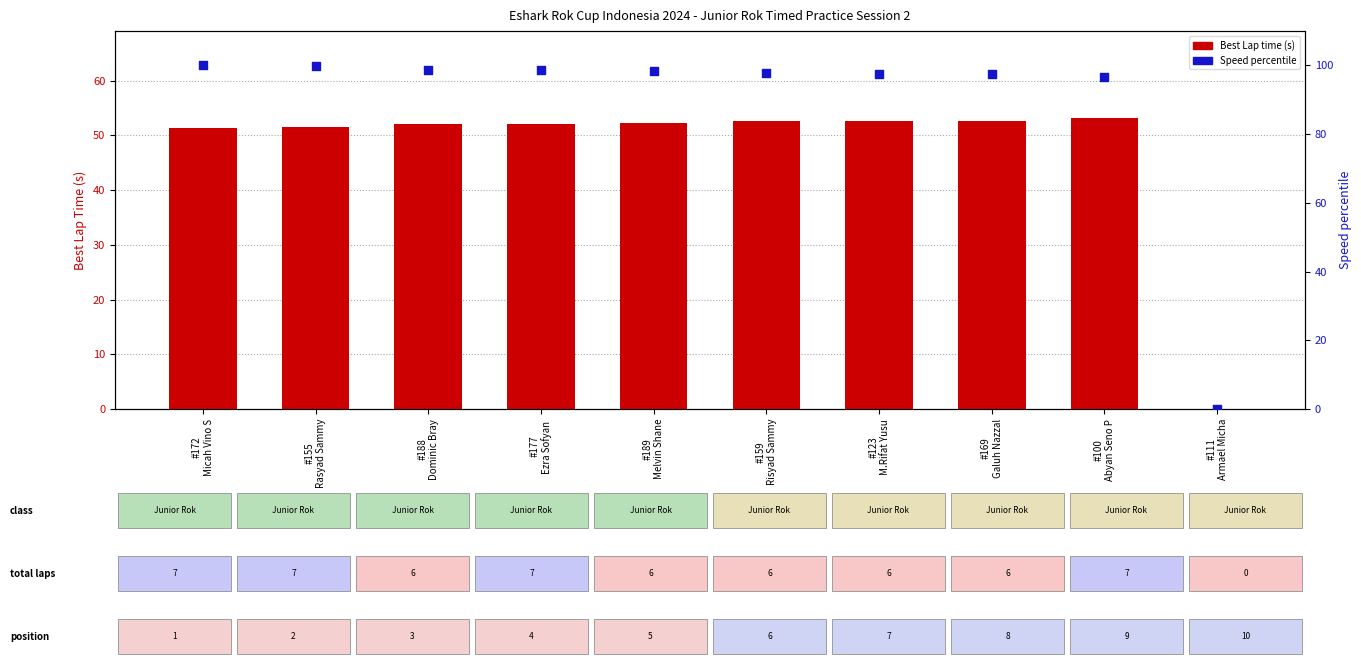

At how many categories does at least one series exceed 47?

9